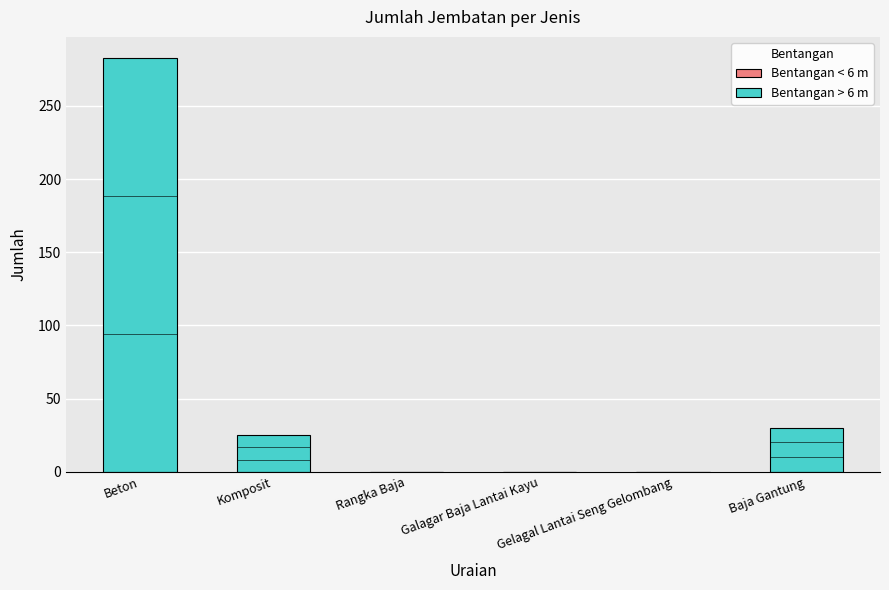

What is the sum of all values?

338